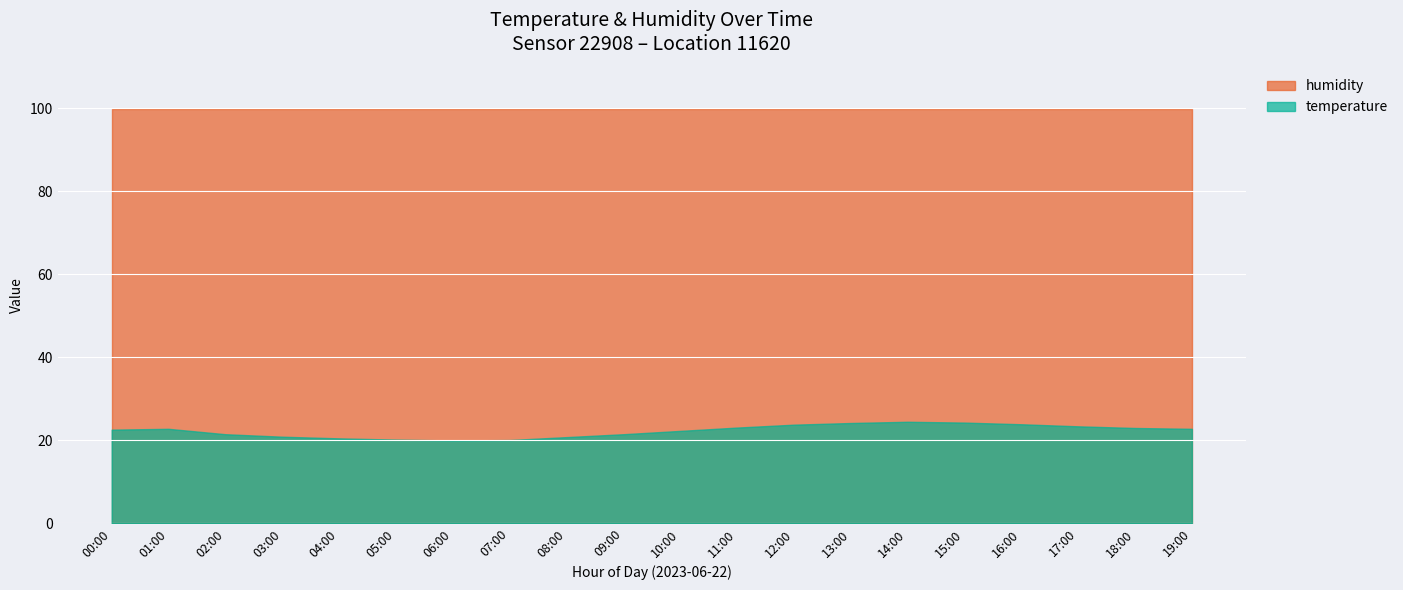

The temperature series shows 14.5 at 15:00. True or false?

False